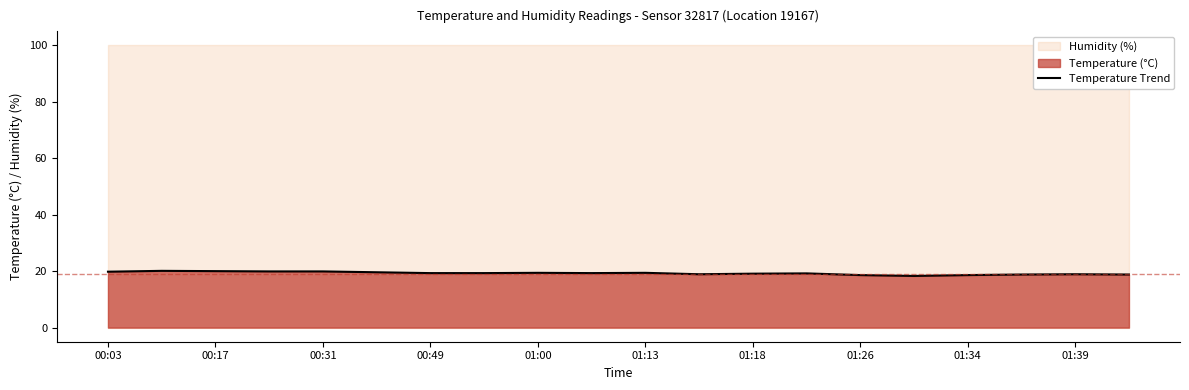

How many lines are shown in the chart?

1